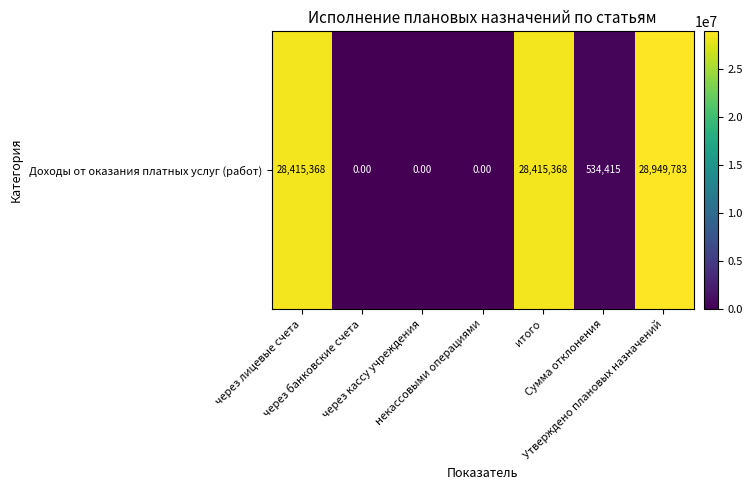

At which category does the chart reach its peak across all series?

Утверждено плановых назначений